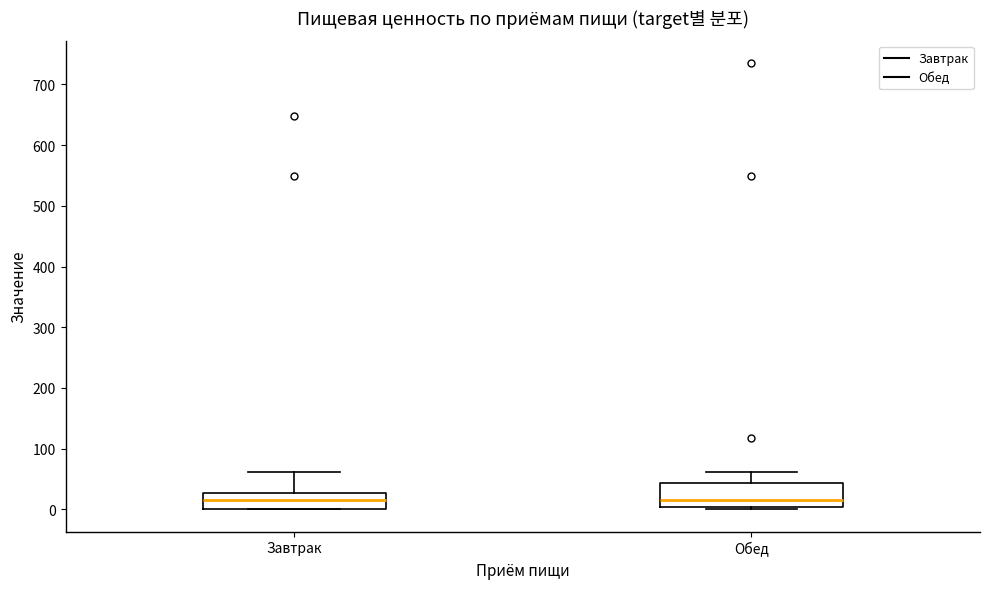

Where is the upper edge of the box for Обед on the y-axis? The values are not printed on the chart, so give them approximately, as read against the axis.

40